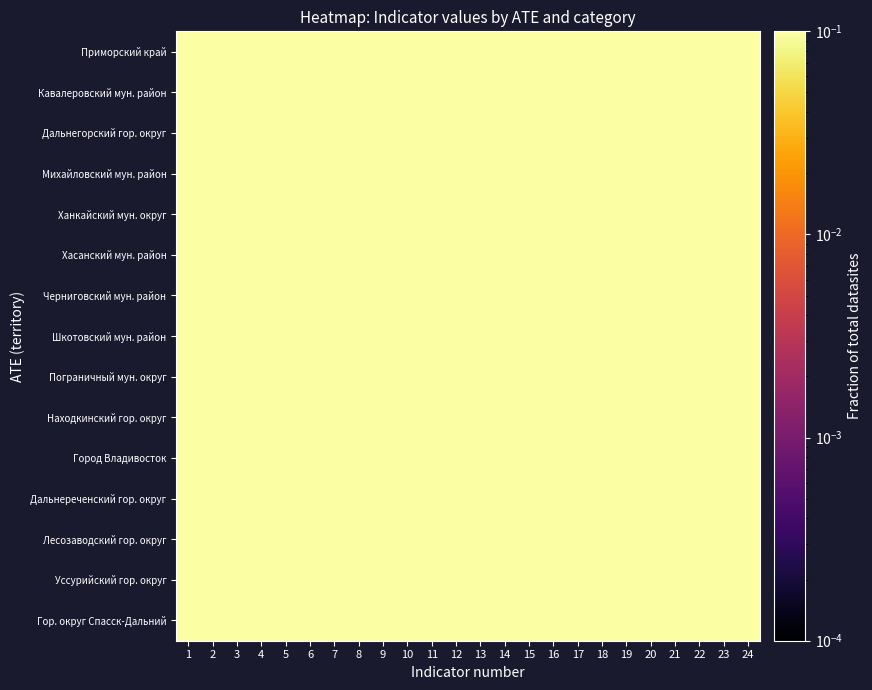

What is the minimum value shown in the chart?

0.1